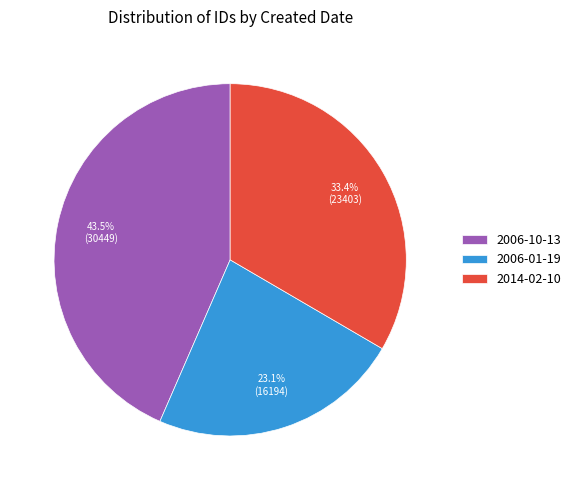

The 2014-02-10 slice represents 33% of the pie. True or false?

True